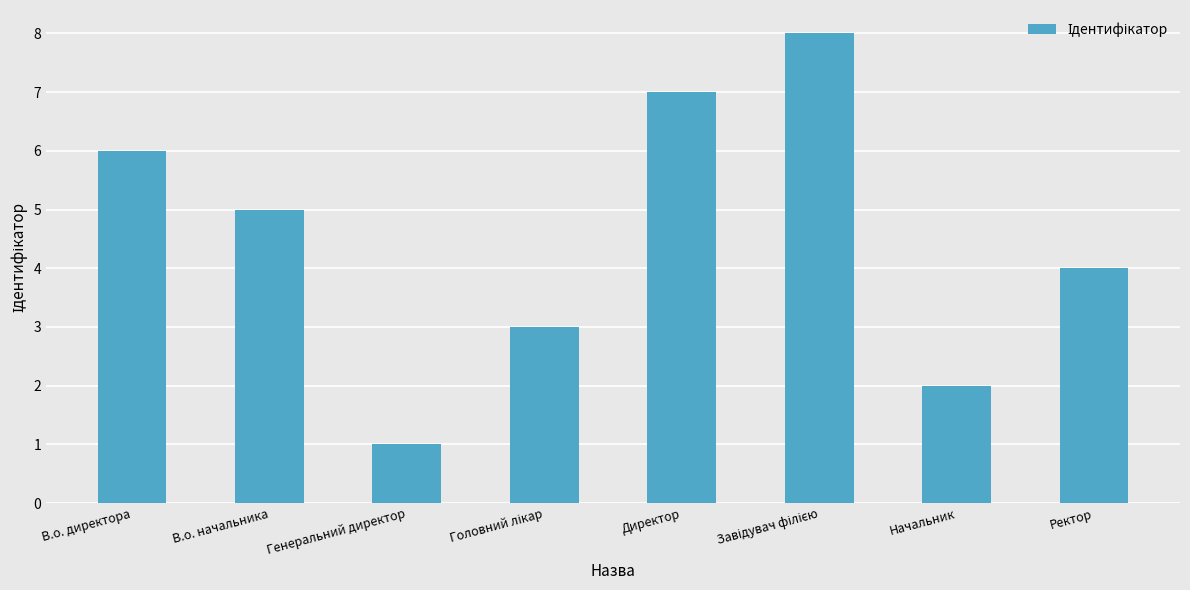

Which has a higher value, Генеральний директор or В.о. начальника?

В.о. начальника